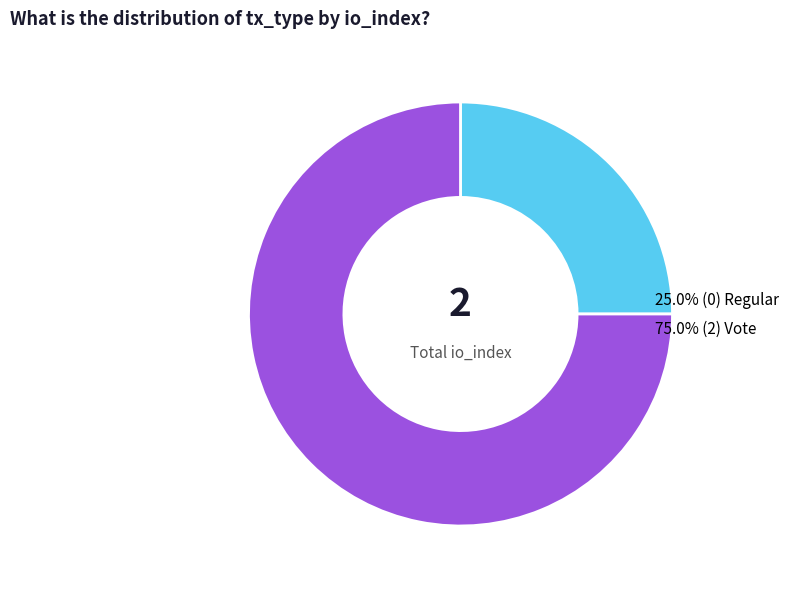

Is there any slice that represents more than half of the pie?

Yes